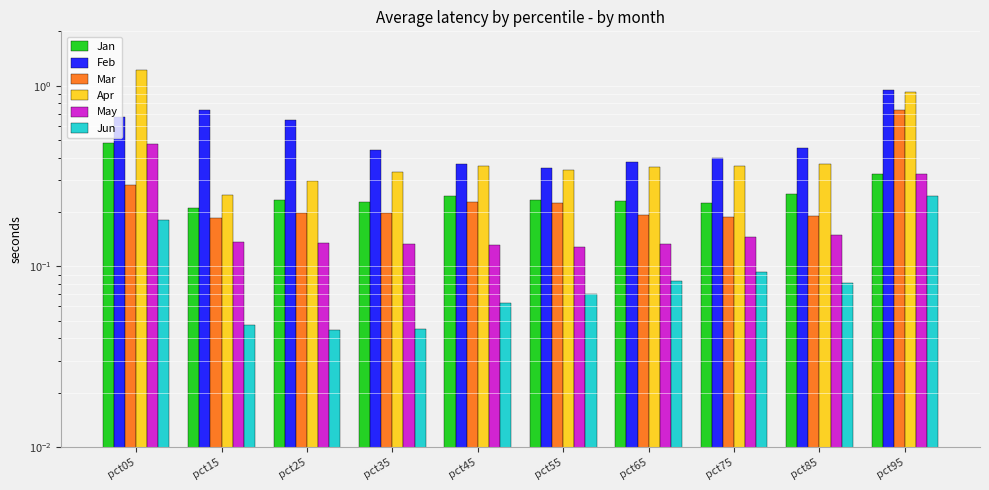

Between pct05 and pct75, which series saw the biggest shift?

Apr